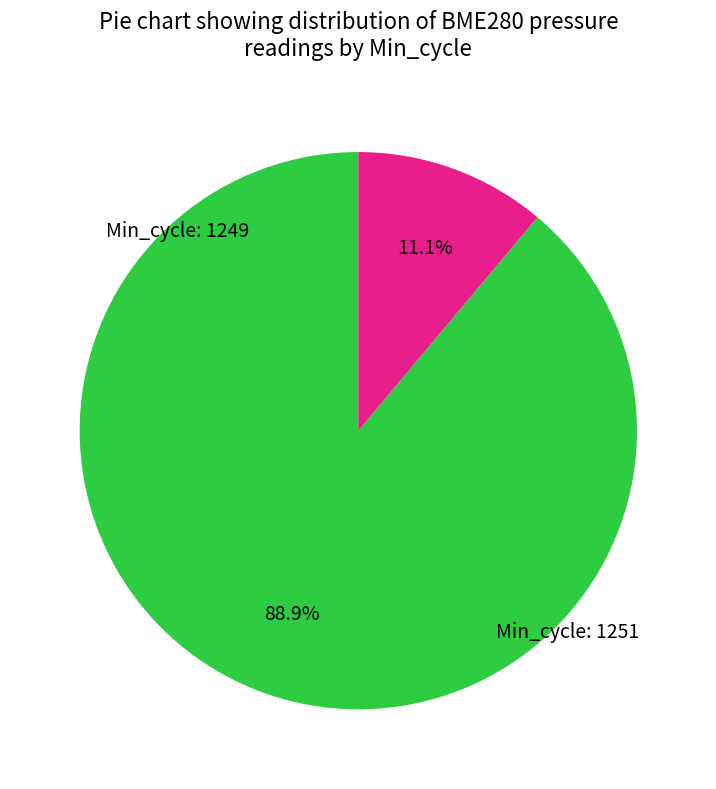

To the nearest percent, what is the average slice percentage?

50%